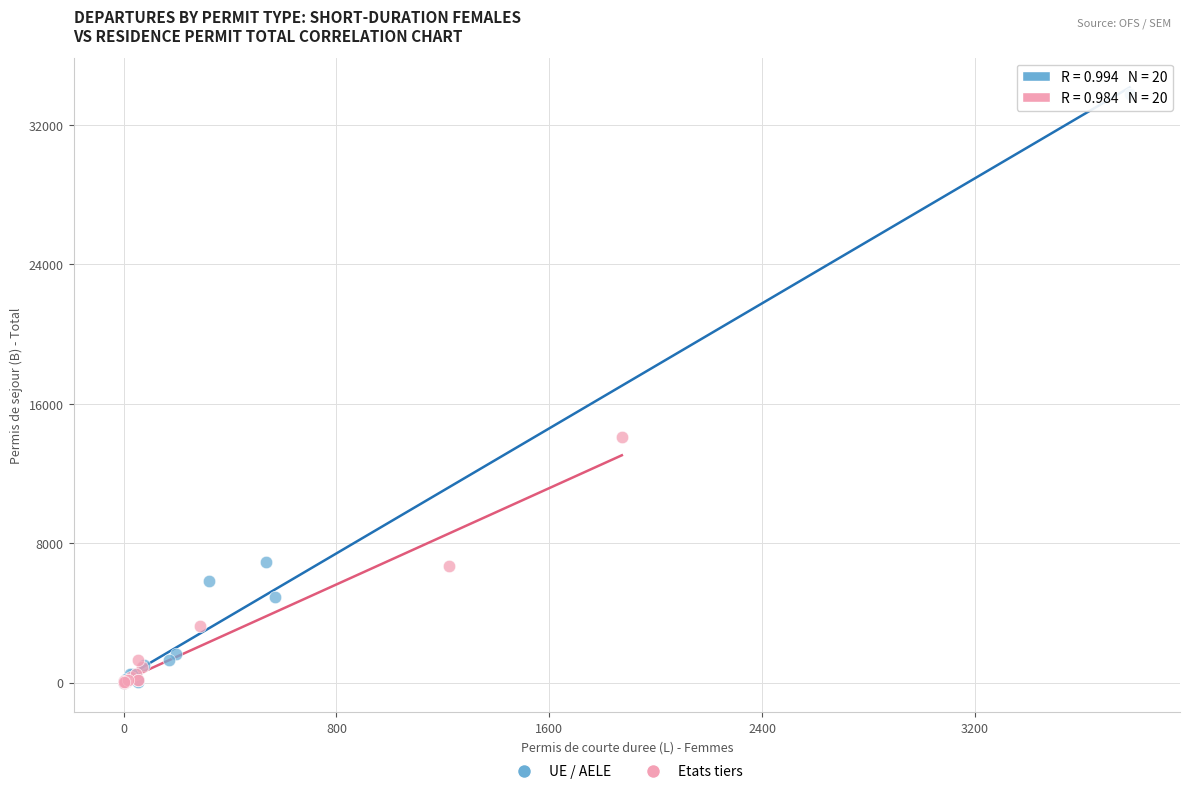

Which series has the largest Y range (max minus min)?

UE / AELE